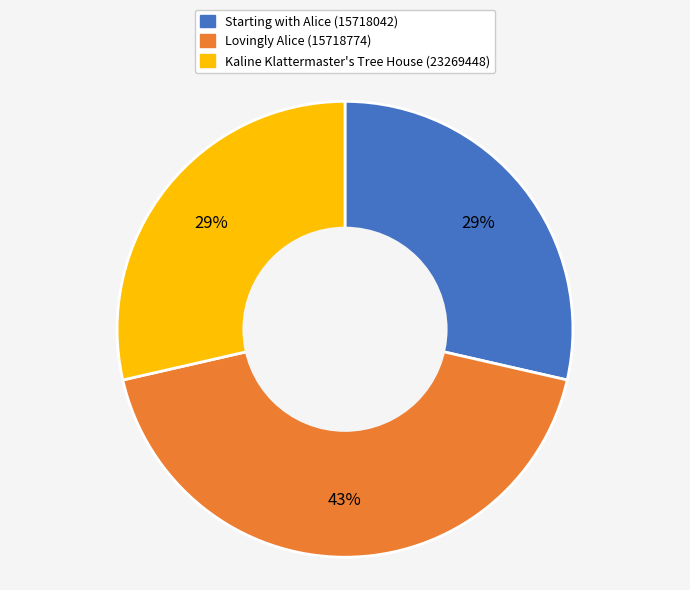

True or false: Lovingly Alice (15718774) accounts for 54% of the total.

False